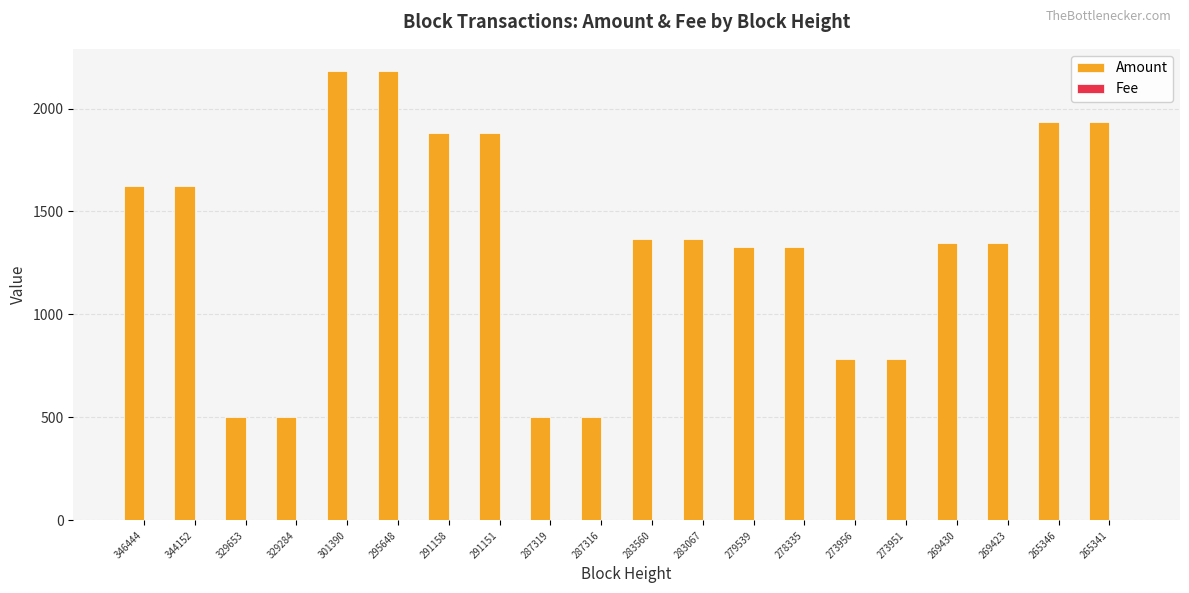

The Amount series shows 1882.0 at 291151. True or false?

True